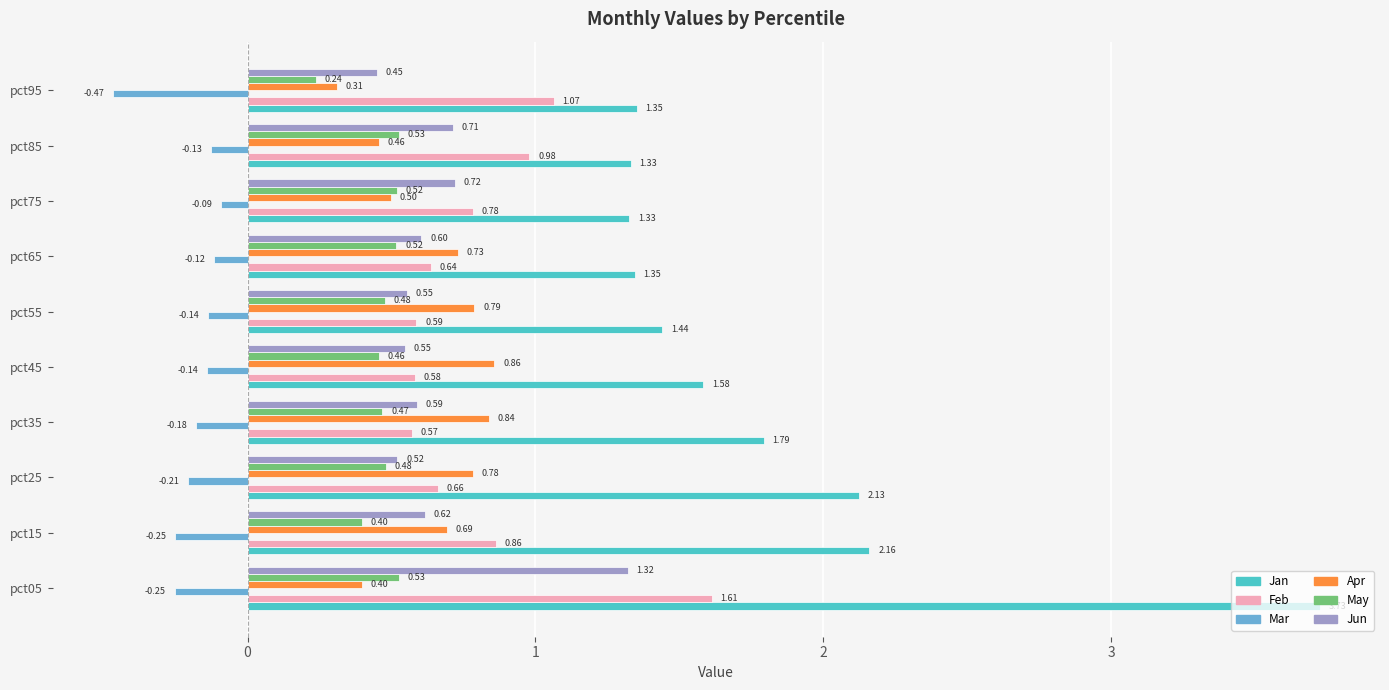

At how many categories does at least one series exceed 2?

3